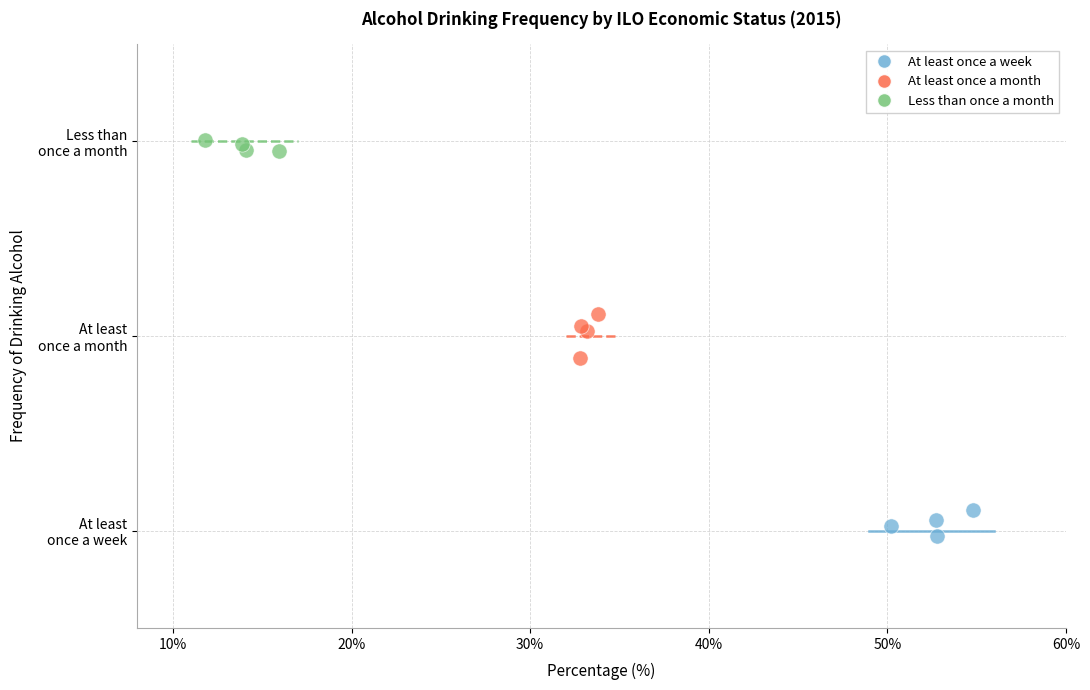

Which series has the widest spread of Y values?

At least once a month